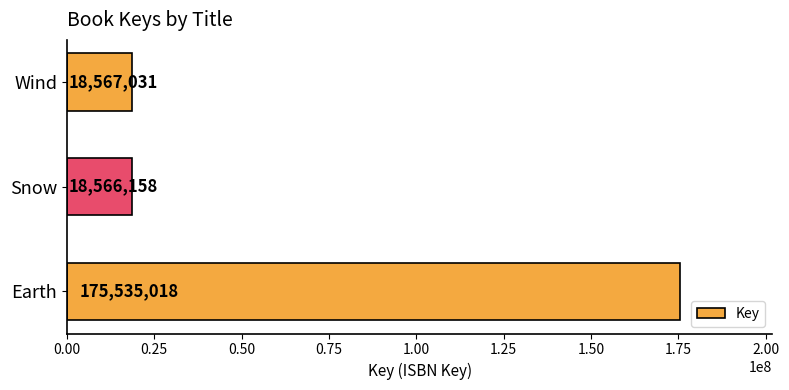

What is the average value?

70889402